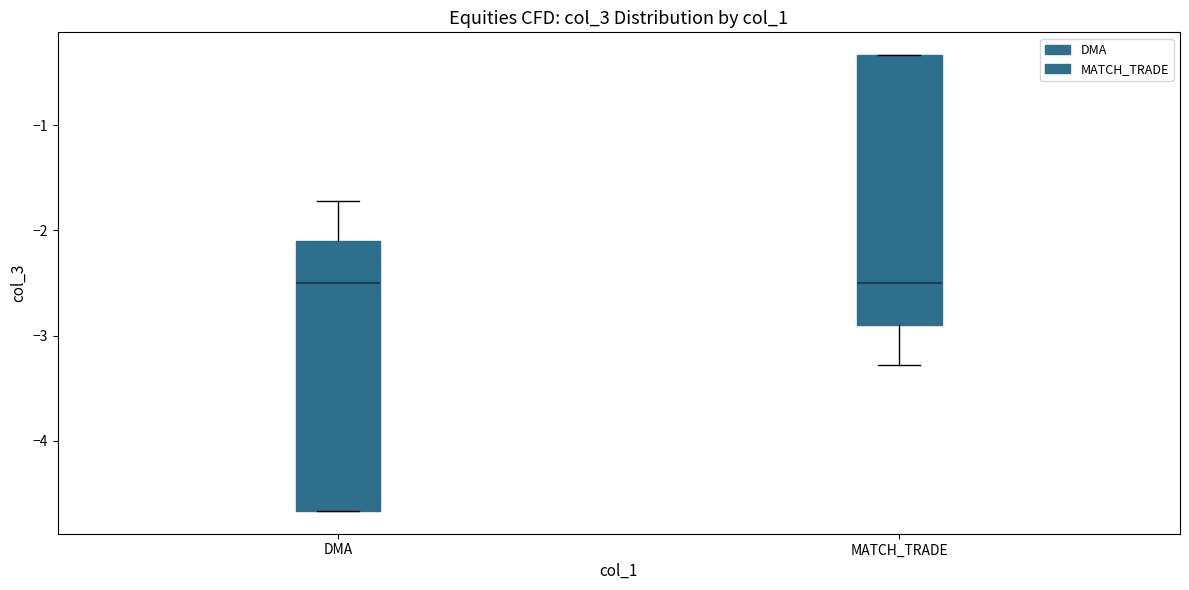

Where does the median line of the box for MATCH_TRADE sit on the y-axis? The values are not printed on the chart, so give them approximately, as read against the axis.

-2.5